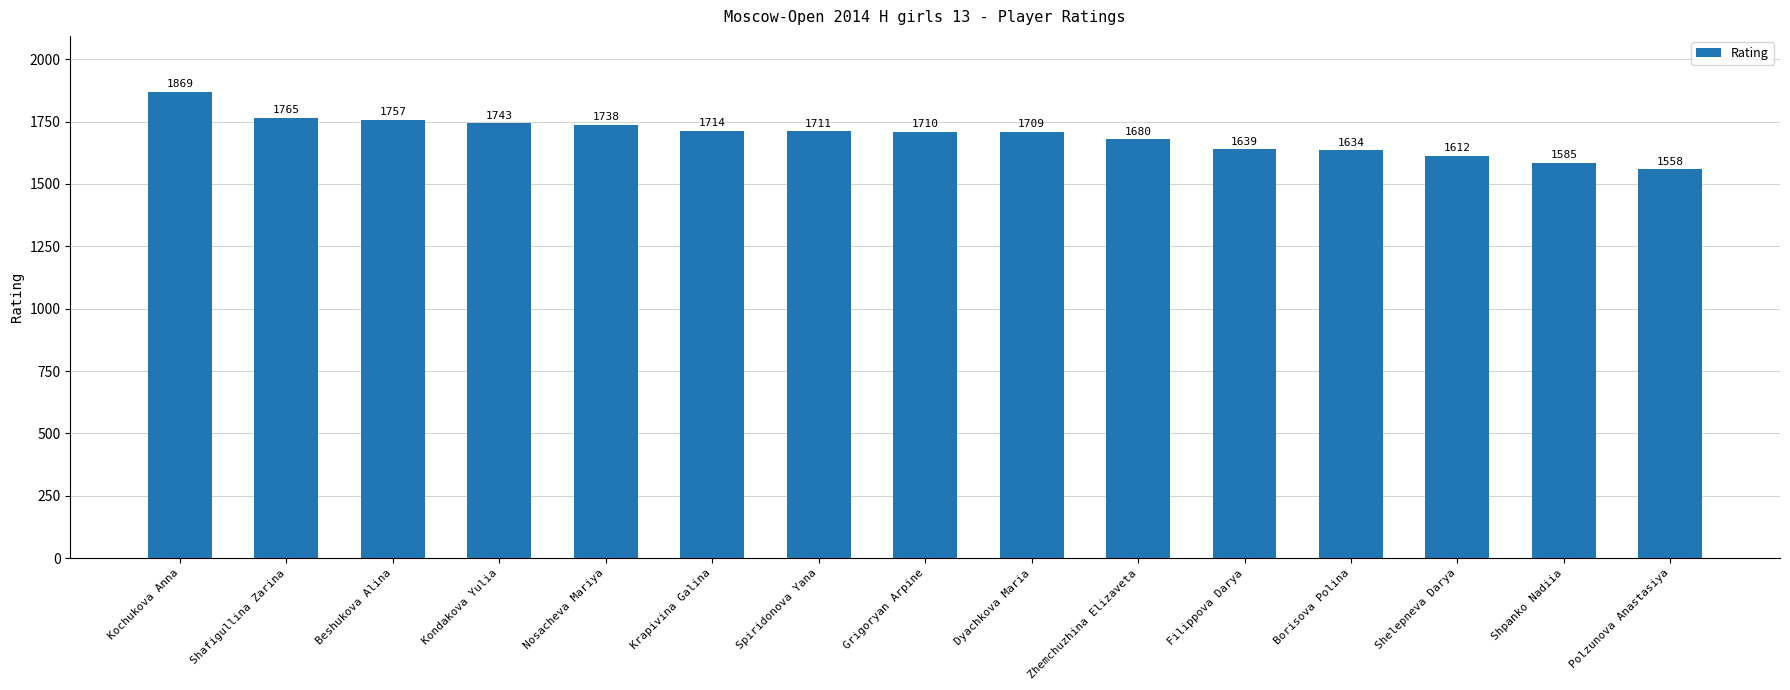

What is the difference between the maximum and minimum values?

311